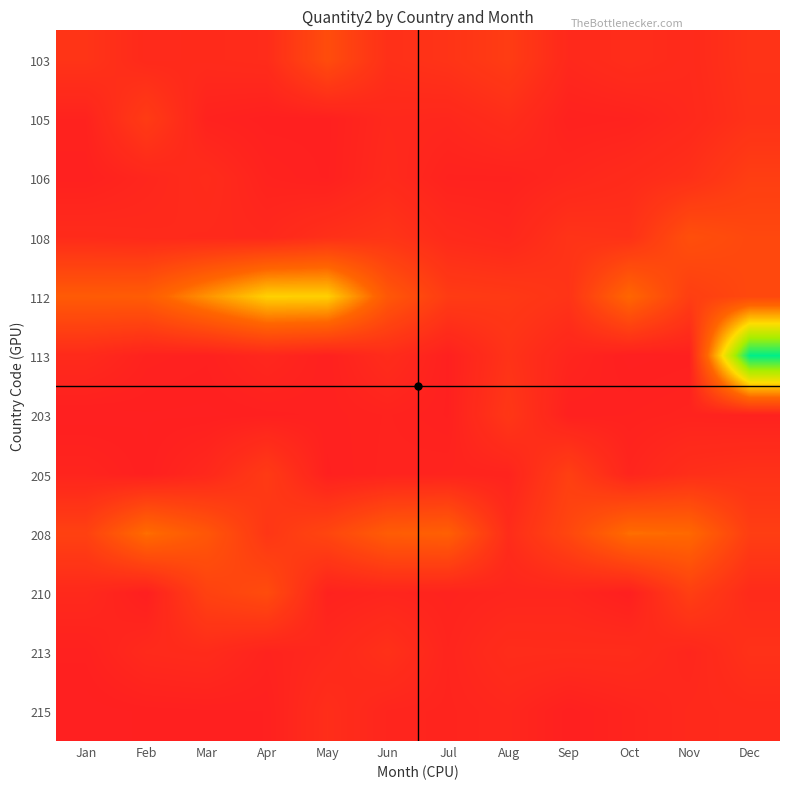

Rank the series by their maximum value, from highest to lowest.

113, 112, 208, 108, 103, 210, 205, 106, 105, 203, 213, 215